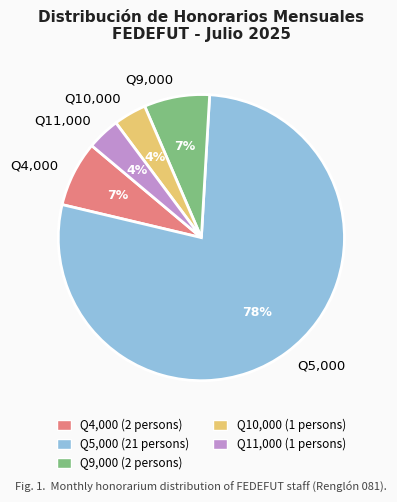

To the nearest percent, what percentage of the pie is Q11,000?

4%